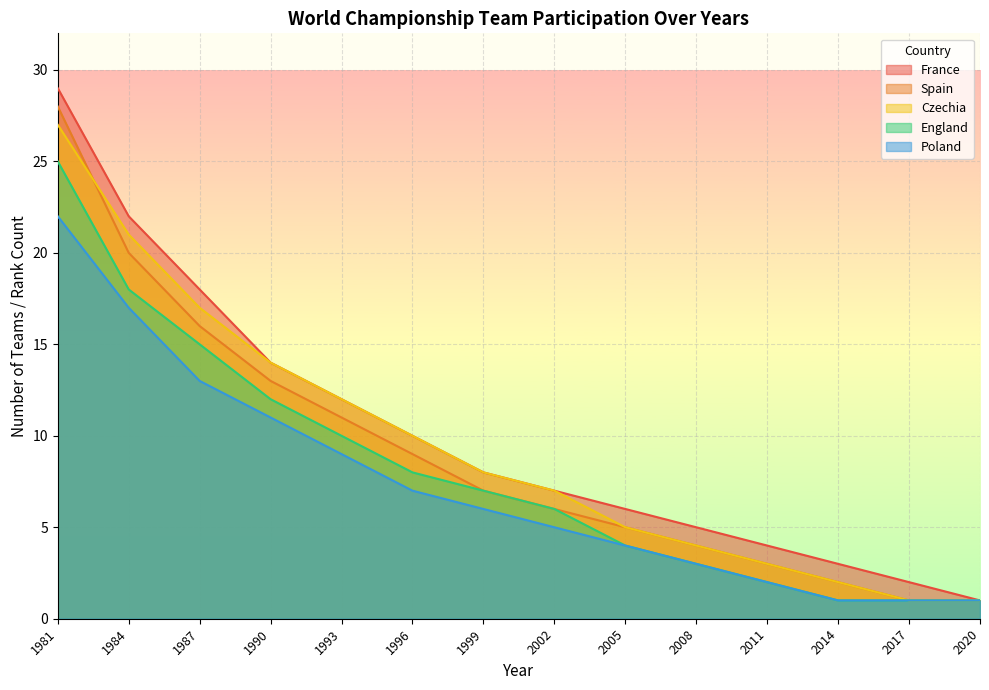

Where is Poland nearest to the value 11?

1990